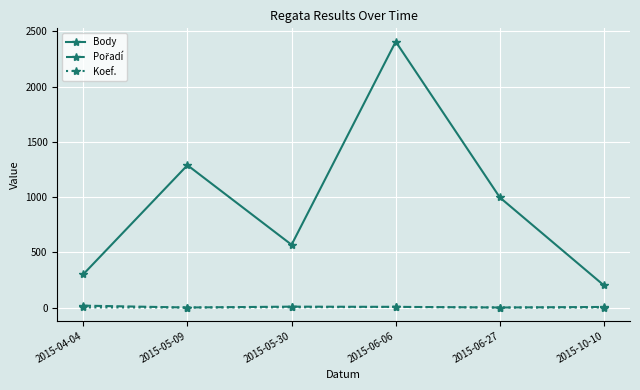

The Body series shows 1417 at 2015-06-27. True or false?

False